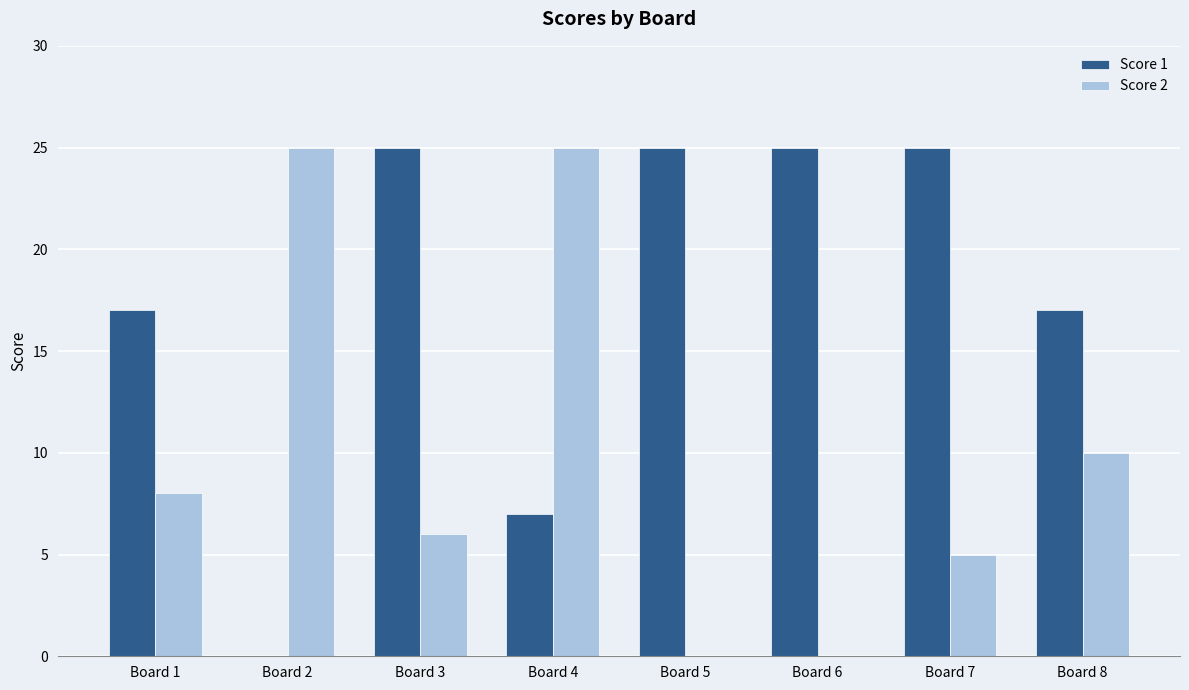

How many series are shown in this chart?

2